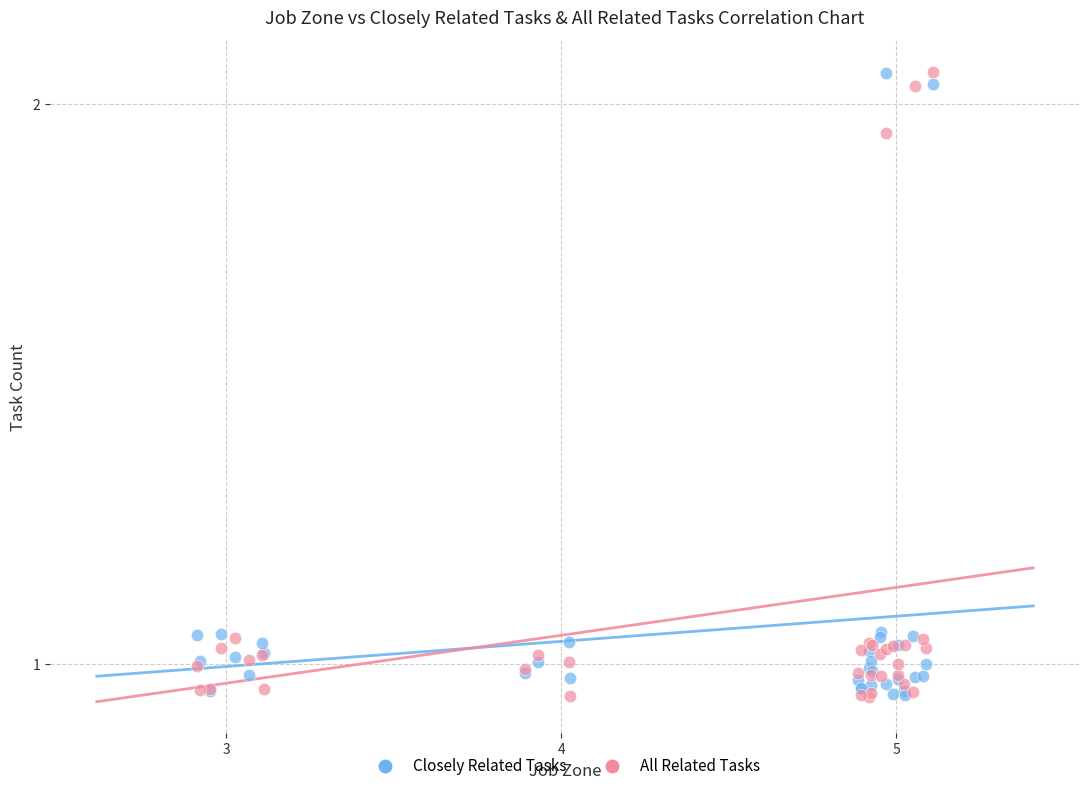

What are all the series names shown in the legend?

Closely Related Tasks, All Related Tasks